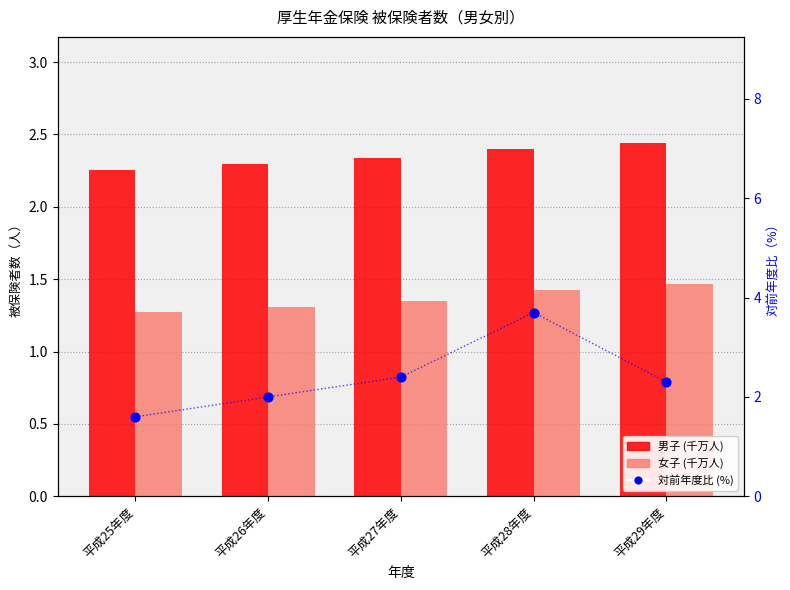

Which series has the largest total across all categories?

対前年度比 (%)